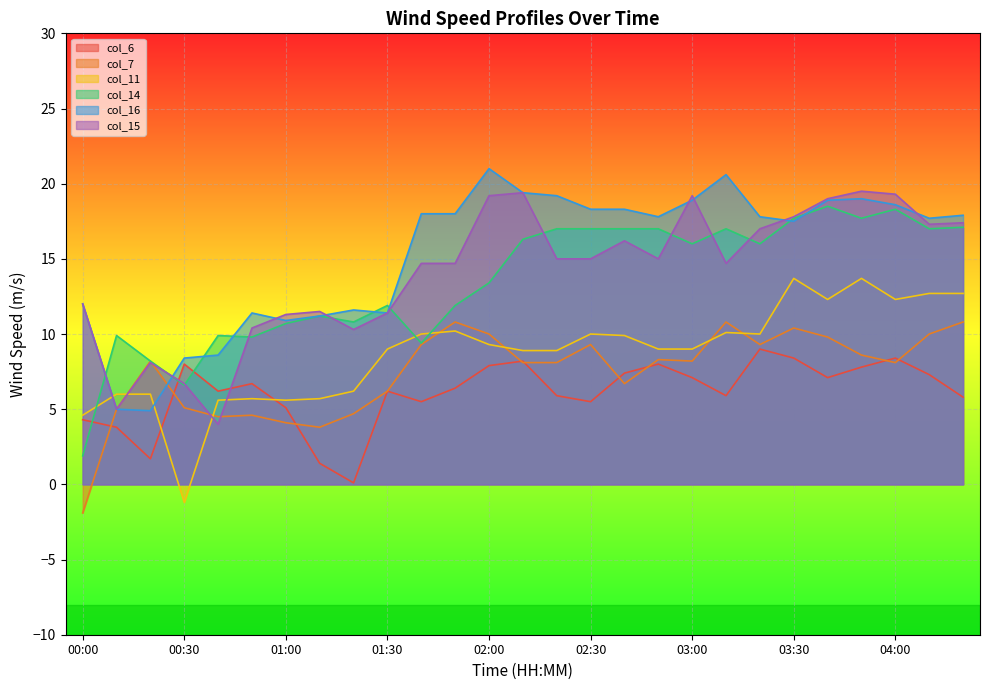

What is the greatest value displayed?

21.0